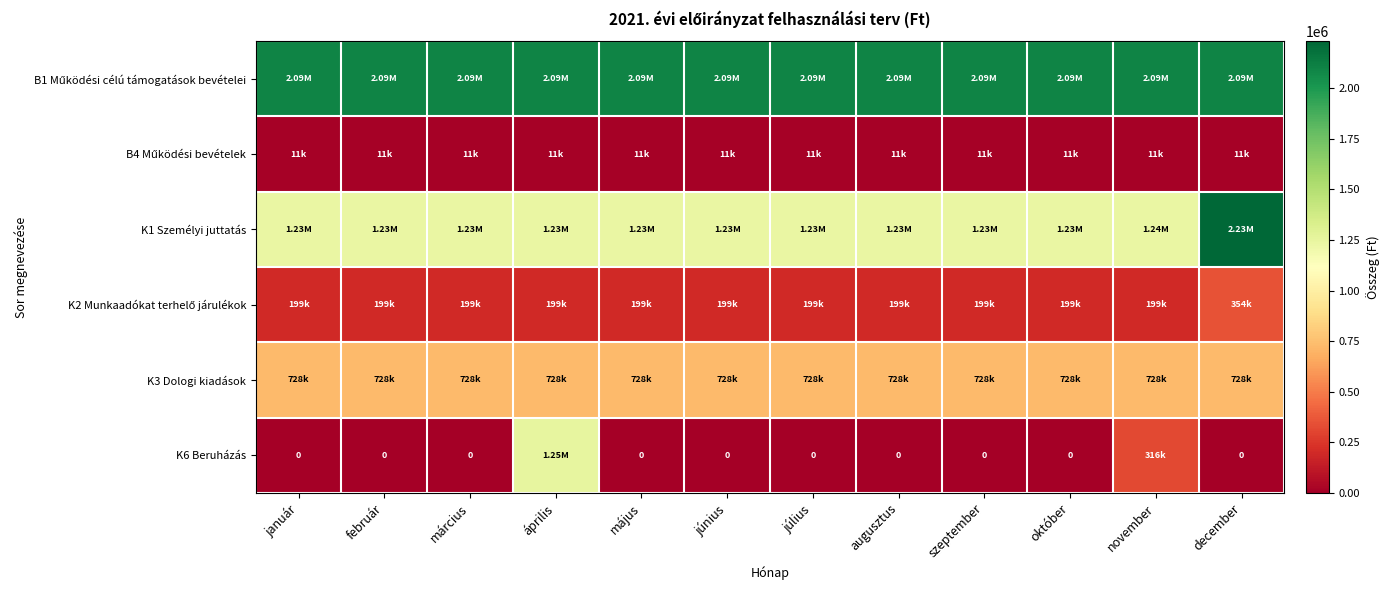

Which series has the largest total across all categories?

B1 Működési célú támogatások bevételei